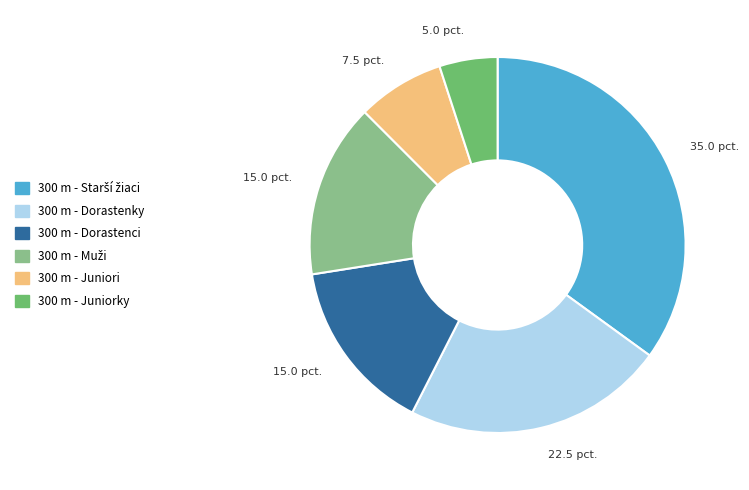

True or false: 300 m - Dorastenci accounts for 24% of the total.

False